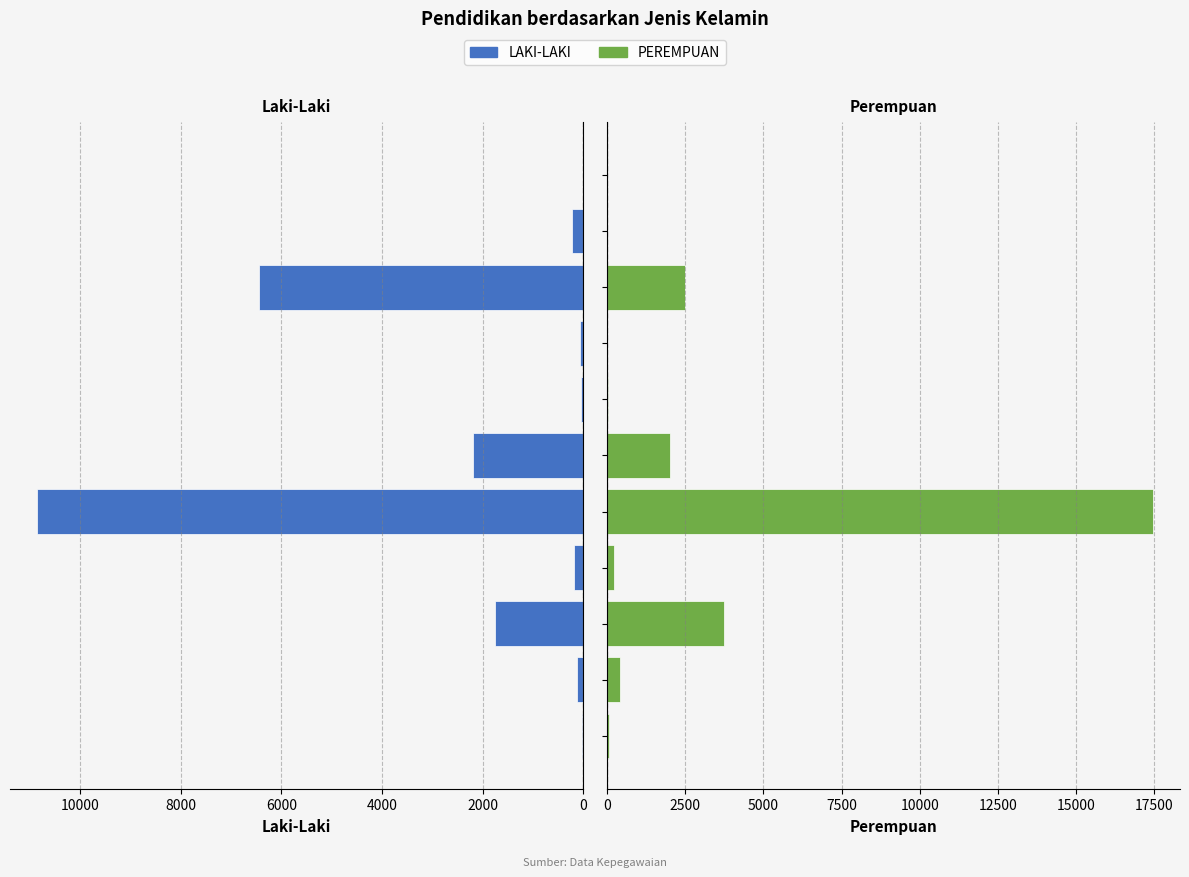

What is the difference between the maximum and minimum values in the LAKI-LAKI series?

10854